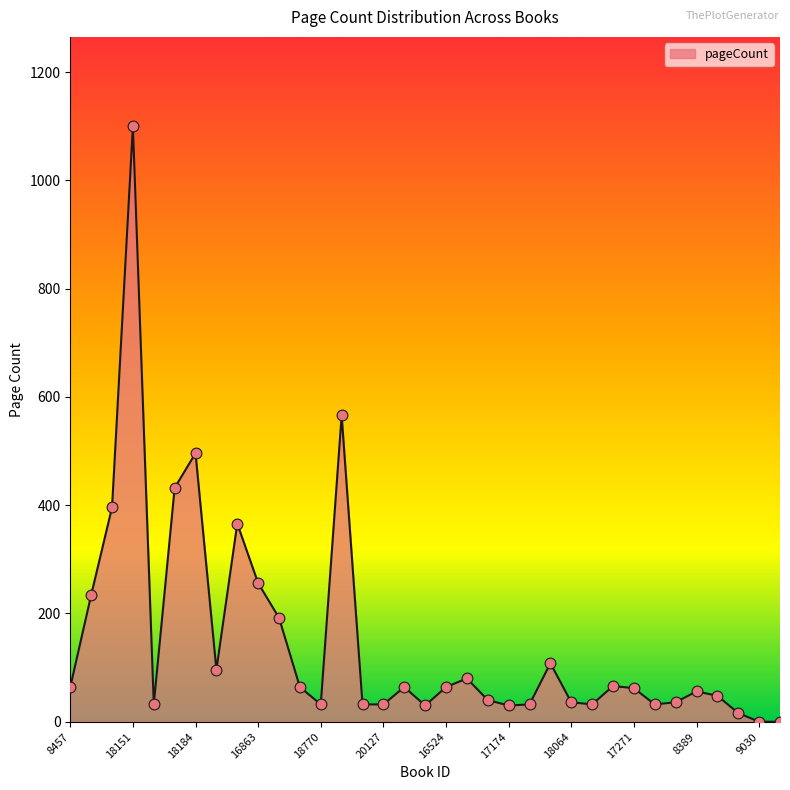

What is the difference between the maximum and minimum values?

1100